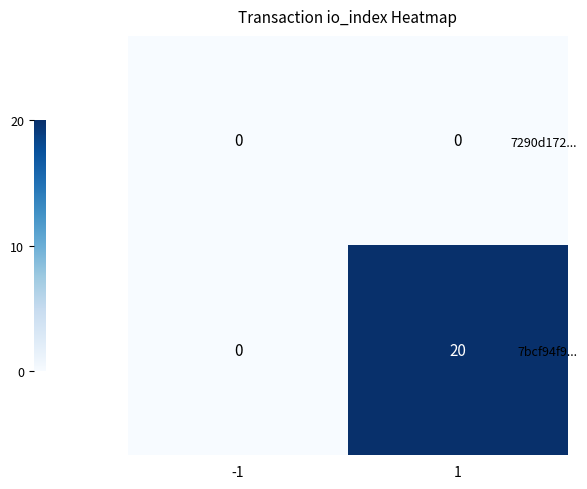

Which series changed the most between -1 and 1?

7bcf94f9...